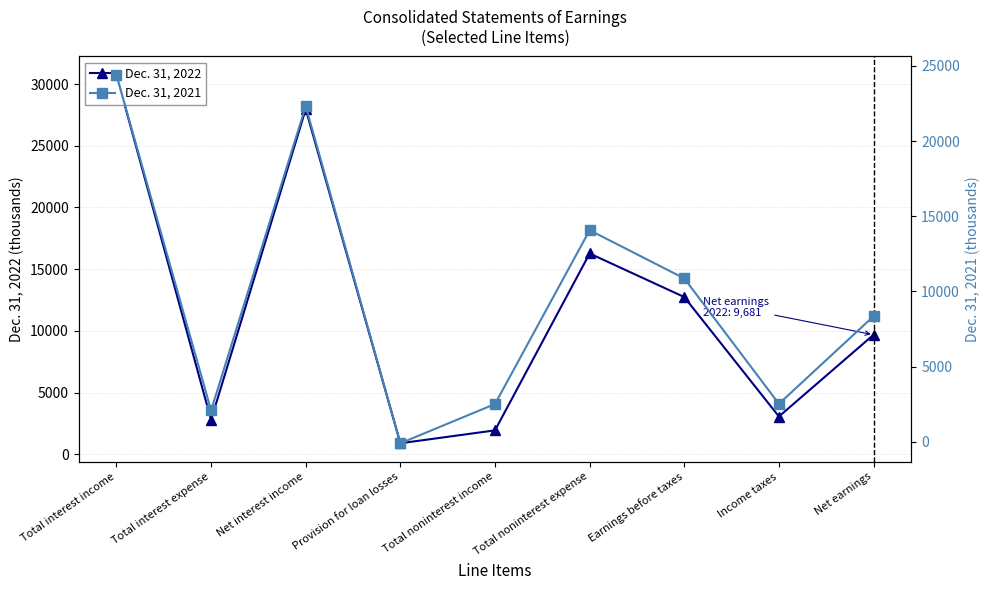

What is the maximum value for Dec. 31, 2021?

24404